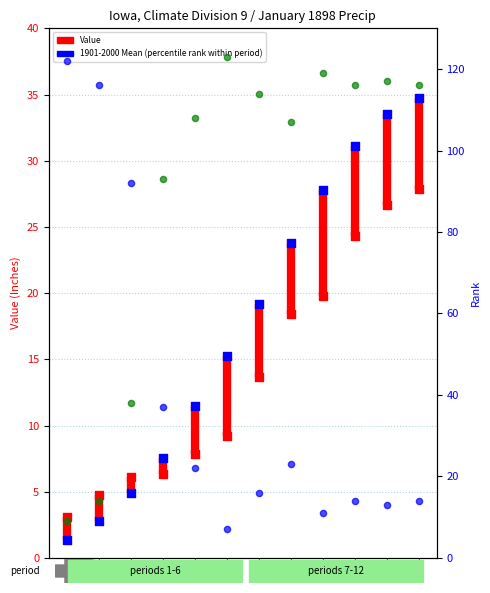

At how many categories does at least one series exceed 6?

12